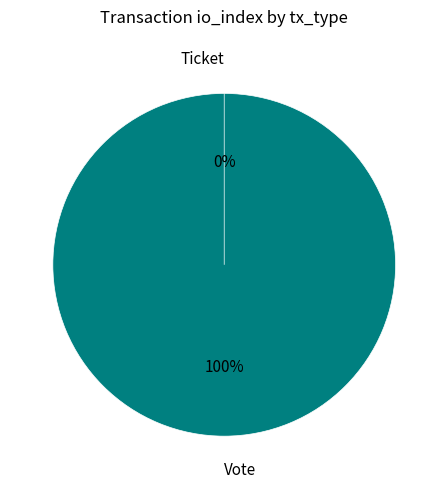

True or false: Ticket accounts for 0% of the total.

True